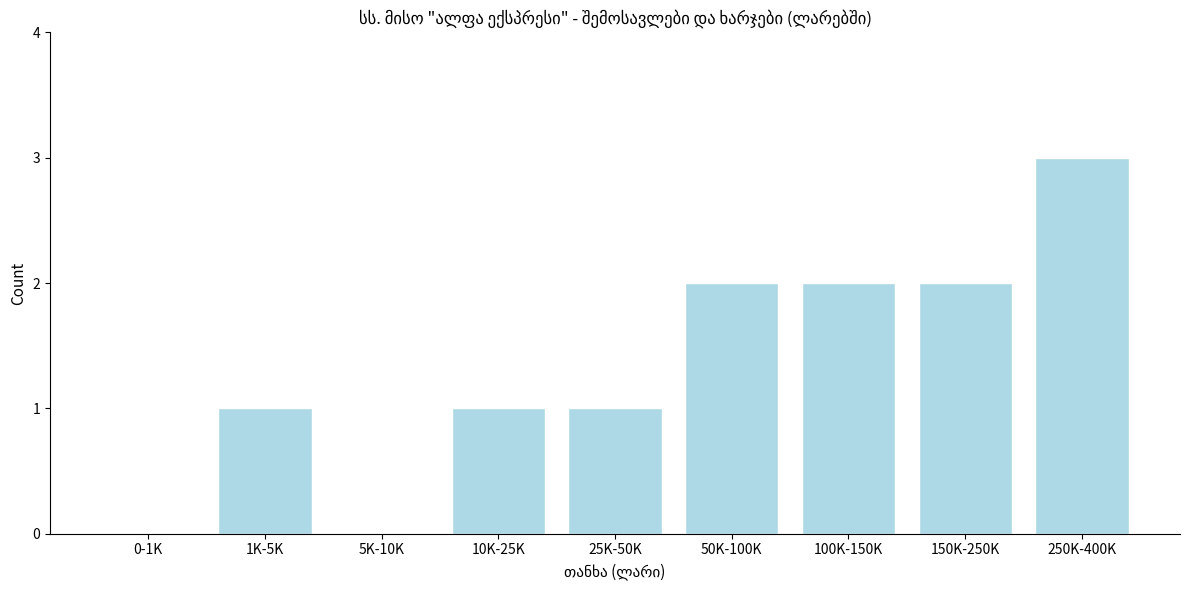

Reading left to right, what are all the values shown in this chart?

0-1K=0	1K-5K=1	5K-10K=0	10K-25K=1	25K-50K=1	50K-100K=2	100K-150K=2	150K-250K=2	250K-400K=3